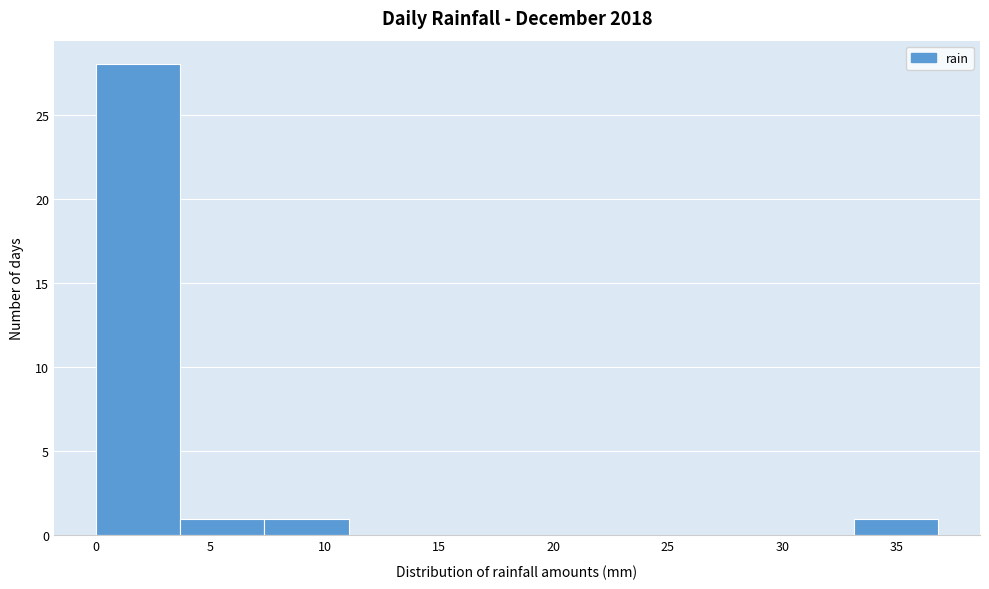

Reading left to right, transcribe this chart: for each bar, give the range it covers on the x-axis and its height. Neither the bar edges nor the heights are printed on the chart, so give them approximately, as read against the axes.

0.0 to 3.5: 28
3.5 to 7.5: 1
7.5 to 11.0: 1
11.0 to 14.5: 0
14.5 to 18.5: 0
18.5 to 22.0: 0
22.0 to 26.0: 0
26.0 to 29.5: 0
29.5 to 33.0: 0
33.0 to 37.0: 1